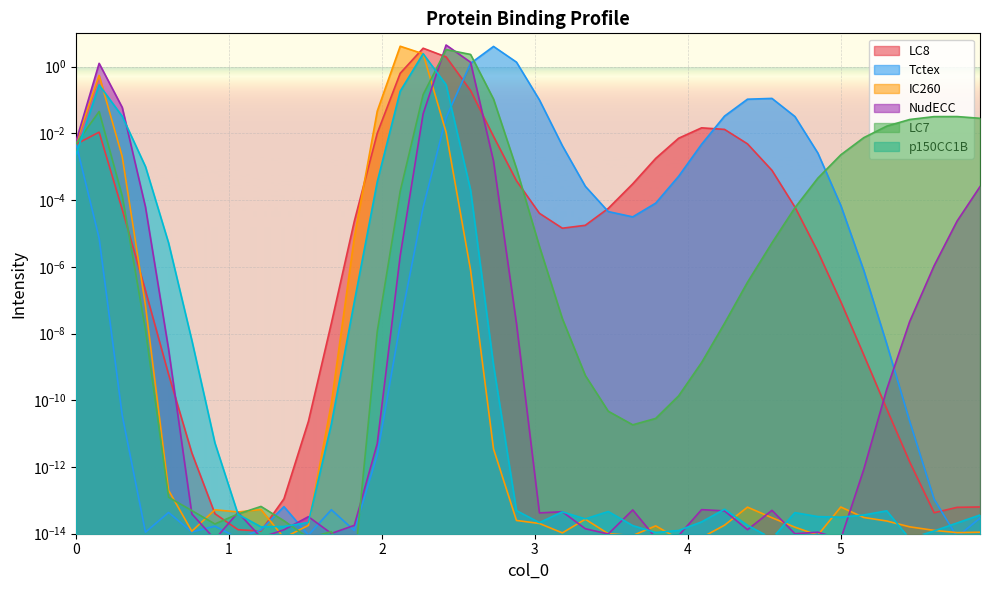

Where do Tctex and LC7 first cross each other?

0.0 and 0.152